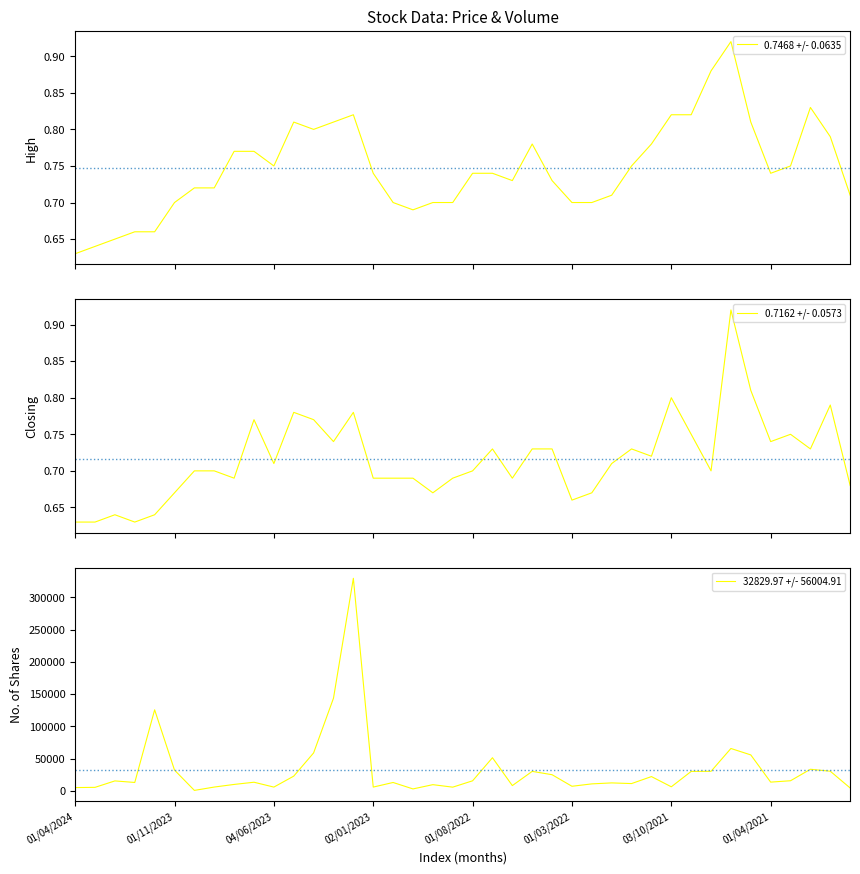

What is the label of the 13th point from the left?

12